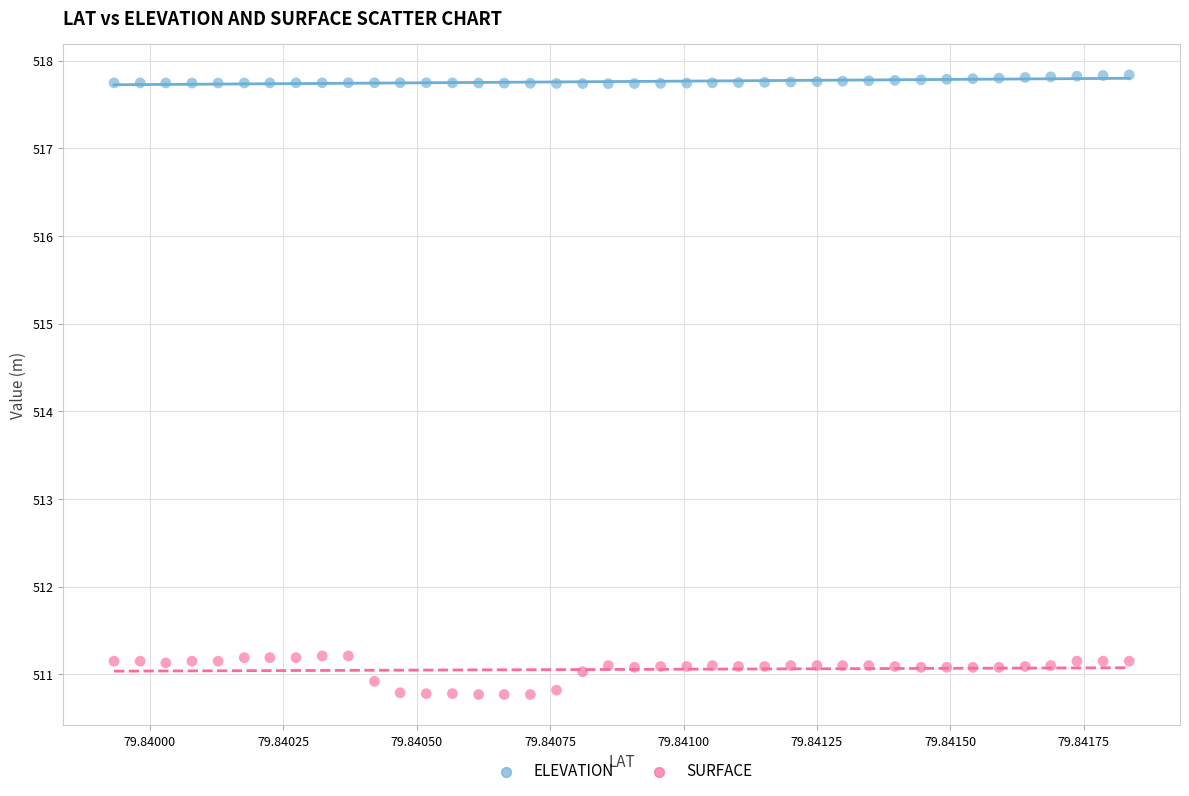

Which series contains the lowest Y value?

SURFACE